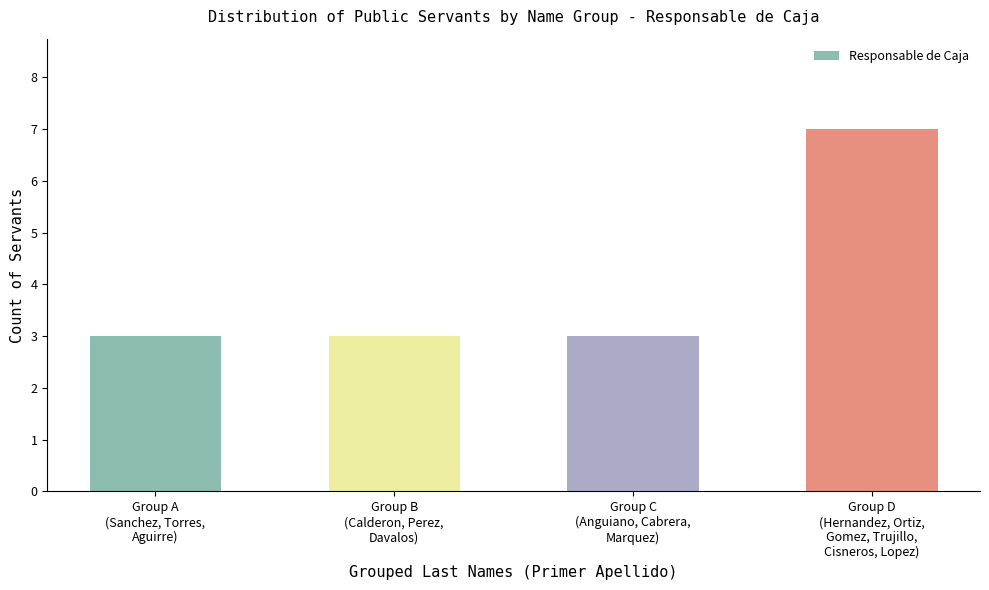

The value at Group B
(Calderon, Perez,
Davalos) is 4. True or false?

False